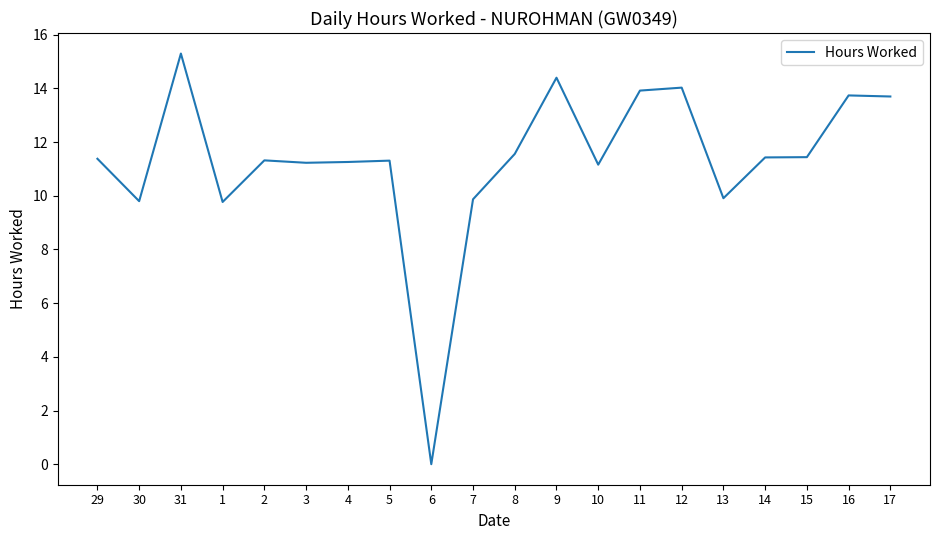

How many values are above zero?

19